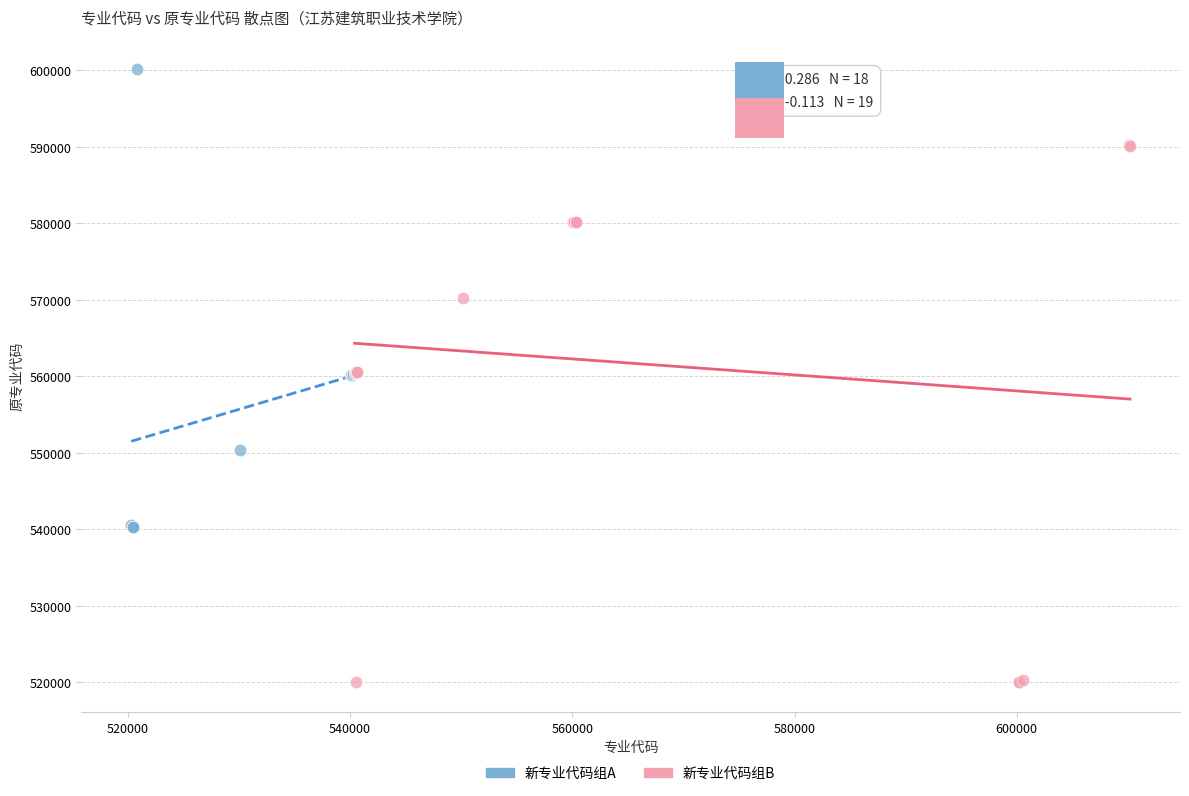

Which series contains the lowest Y value?

新专业代码组B